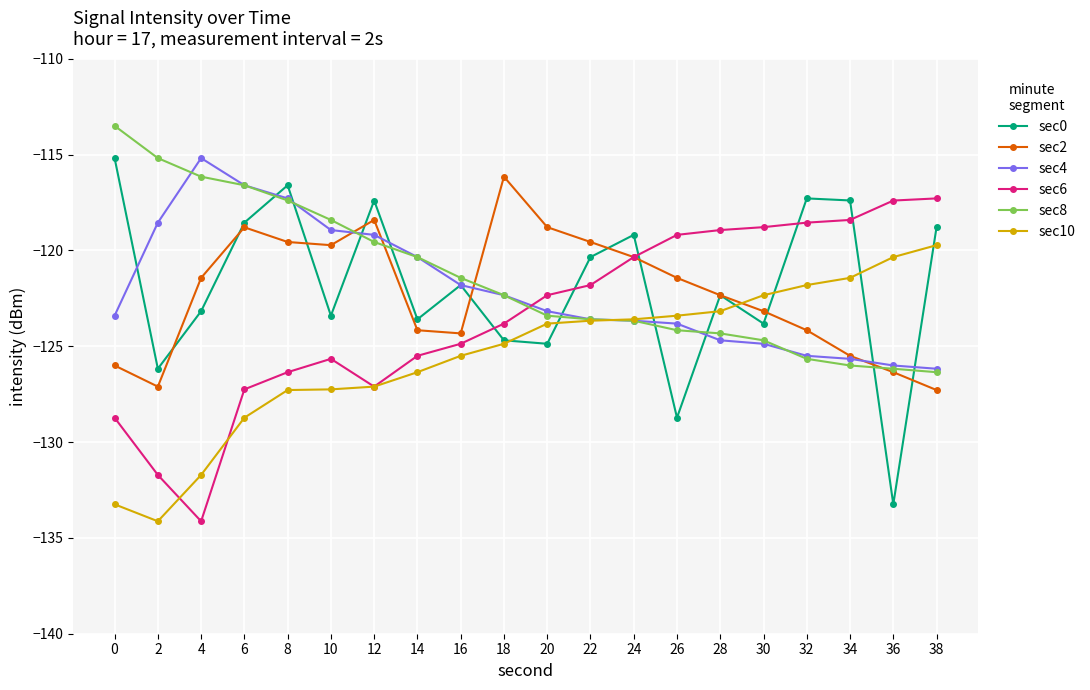

True or false: sec4 has more than 0 points higher than both neighbors.

True